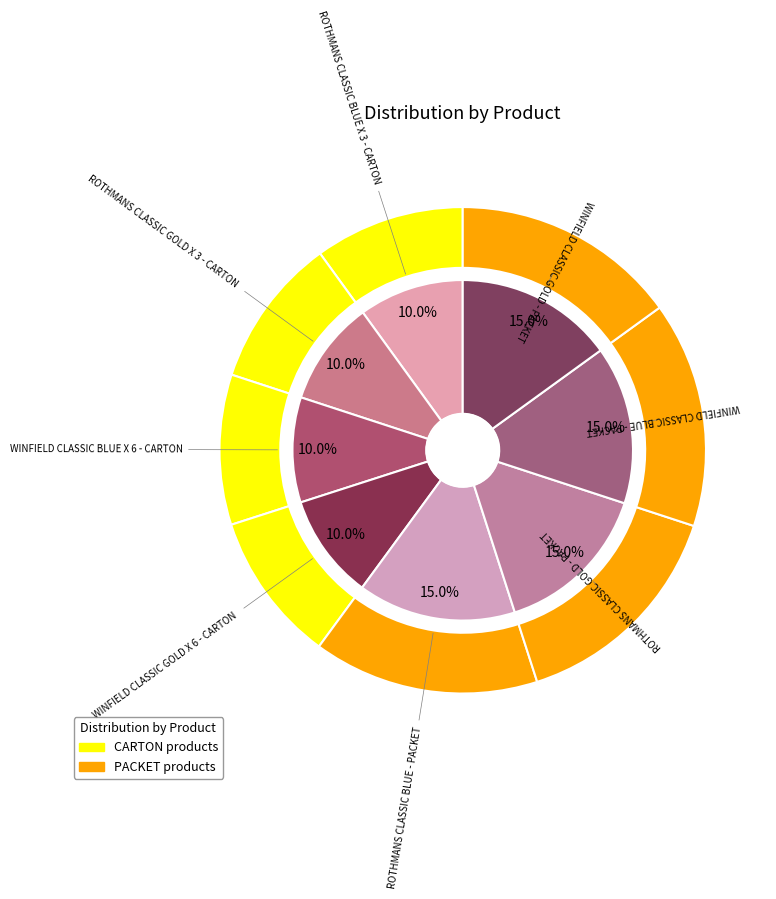

What percentage is the ROTHMANS CLASSIC GOLD X 3 - CARTON slice, to the nearest percent?

10%